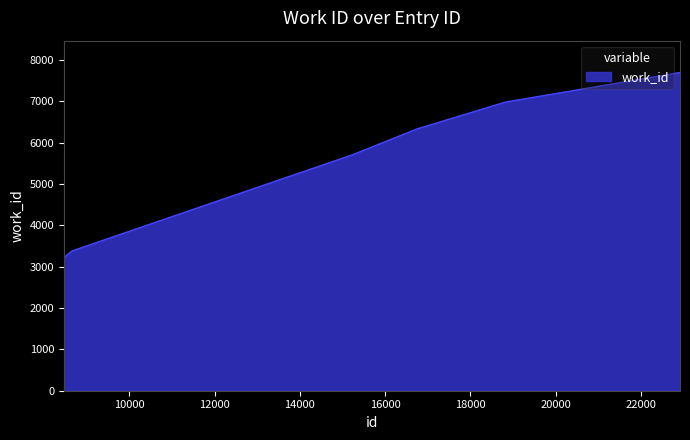

What is the average value?

5666